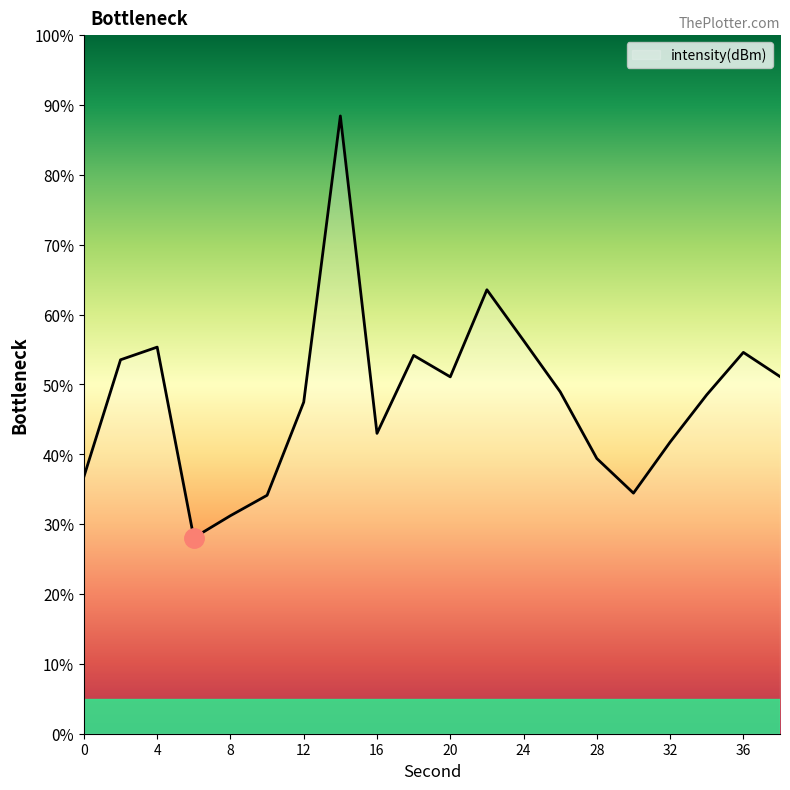

What is the maximum value shown in the chart?

88.4